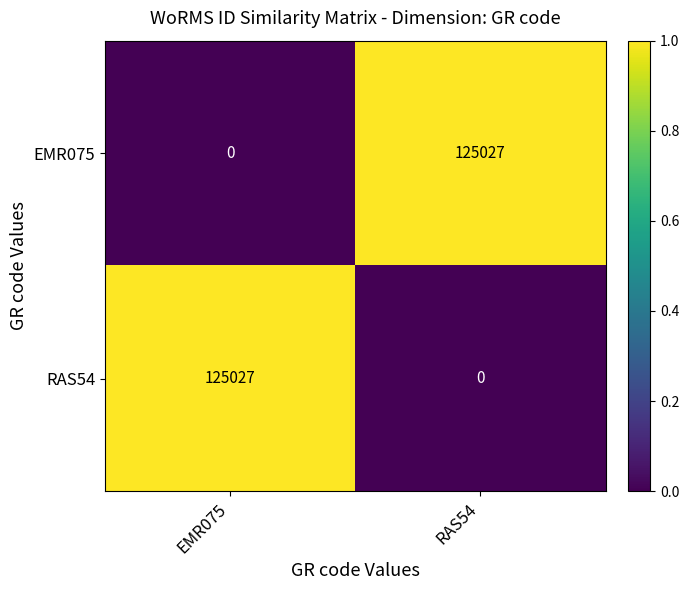

At RAS54, list the series in order from largest to smallest.

EMR075, RAS54